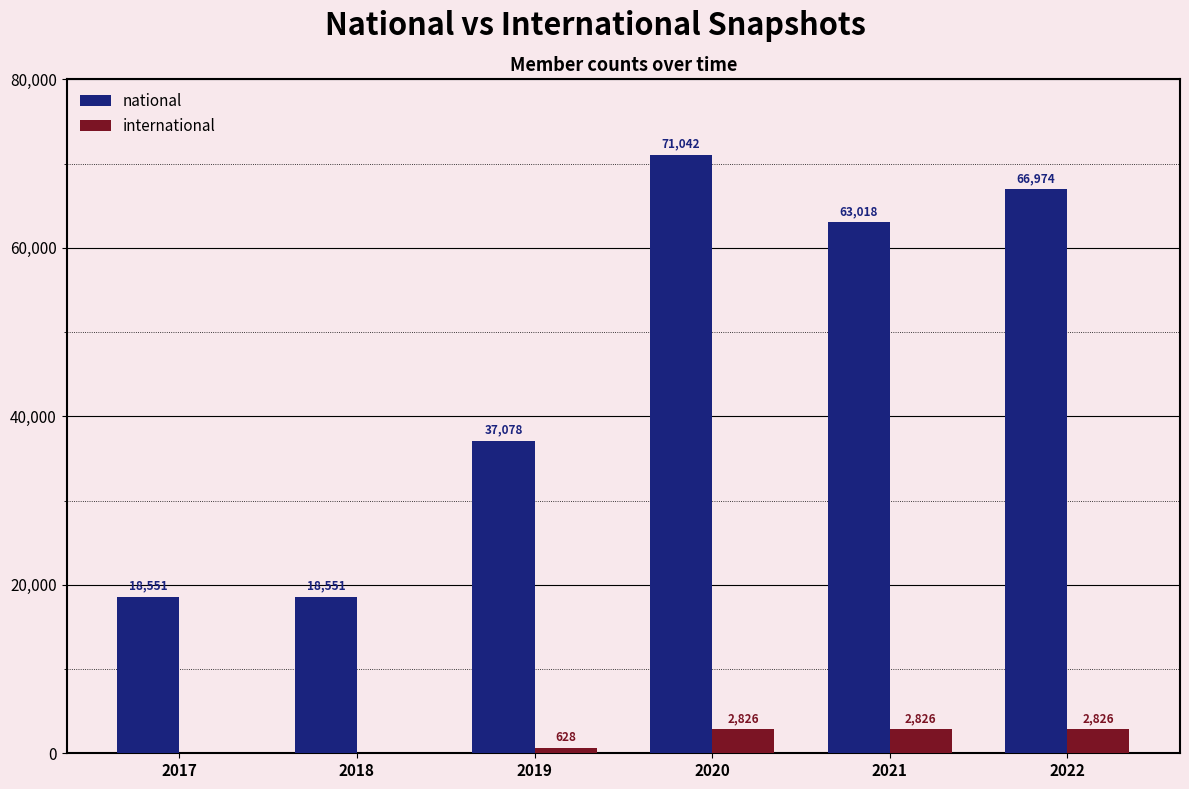

What is the highest value of the national series?

71042